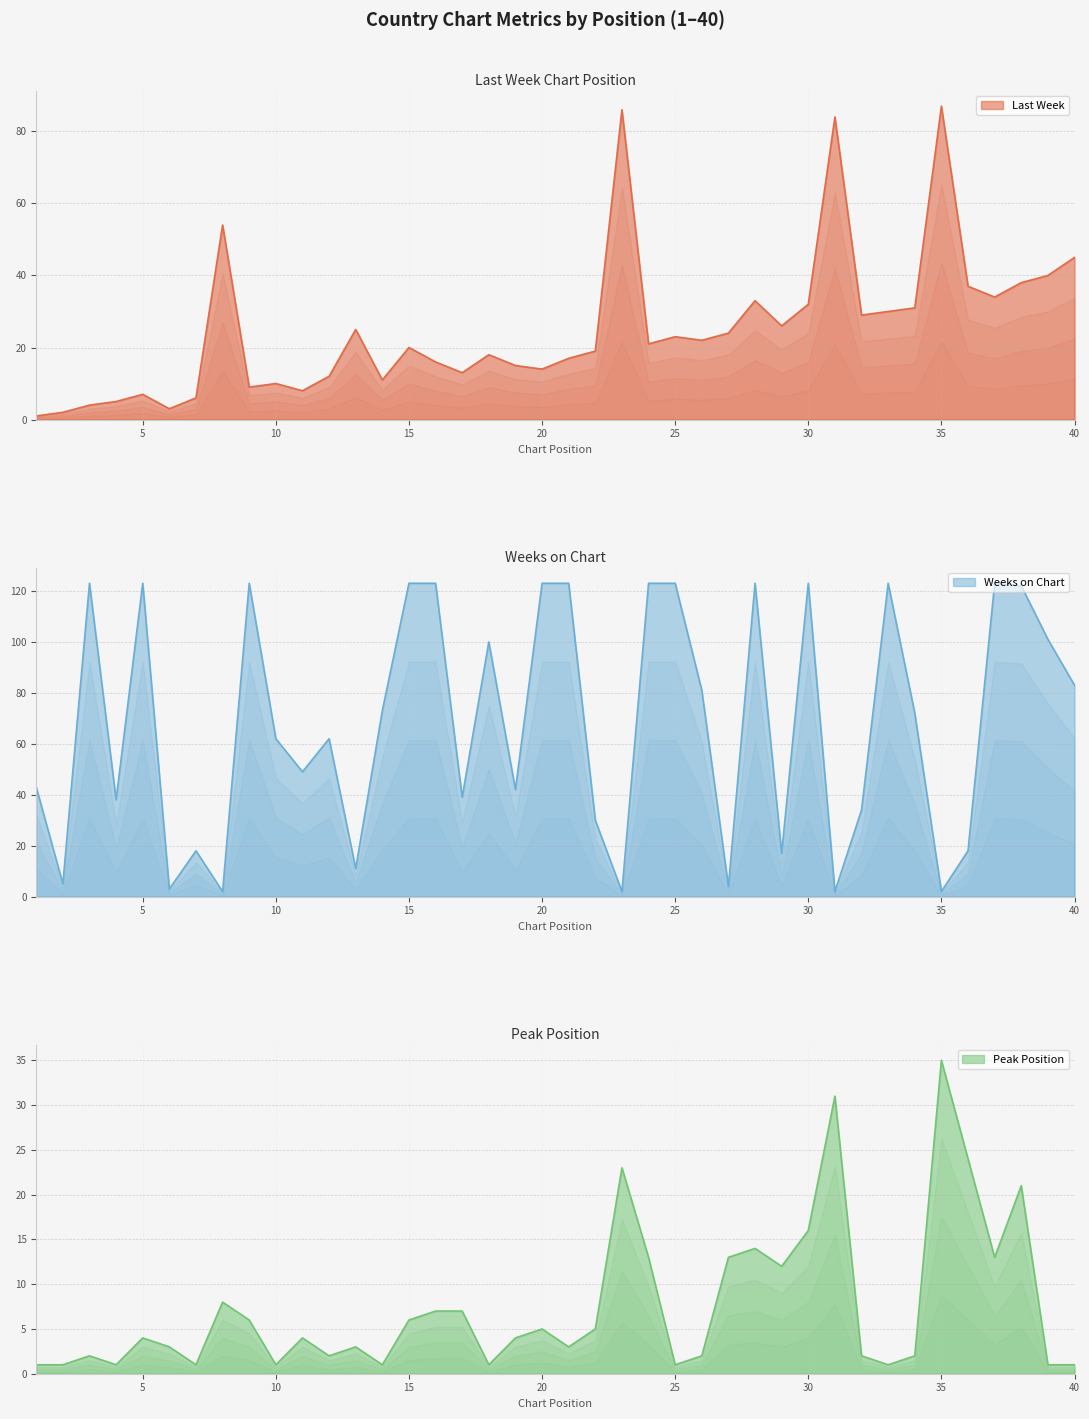

Rank the categories by Weeks on Chart value from highest to lowest.

3, 5, 9, 15, 16, 20, 21, 24, 25, 28, 30, 33, 37, 38, 39, 18, 40, 26, 14, 34, 10, 12, 11, 1, 19, 17, 4, 32, 22, 7, 36, 29, 13, 2, 27, 6, 8, 23, 31, 35